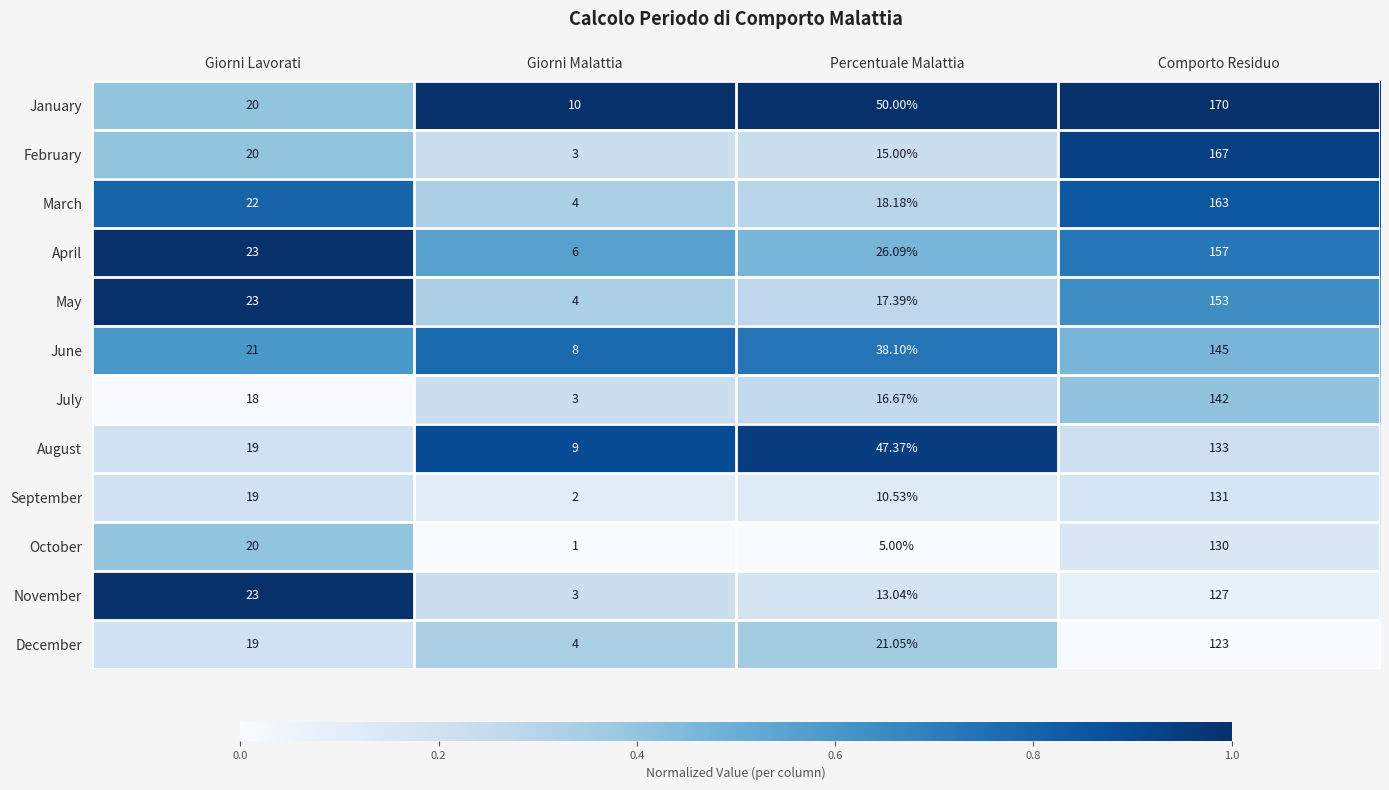

Where is December nearest to the value 63?

Percentuale Malattia